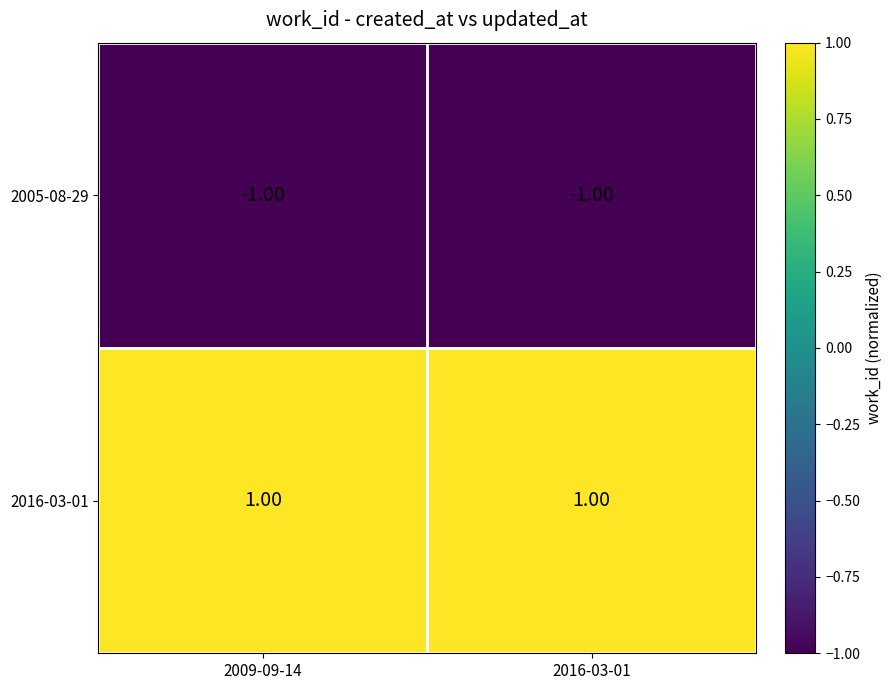

Is the value of 2016-03-01 at 2009-09-14 greater than the value of 2005-08-29 at 2016-03-01?

Yes